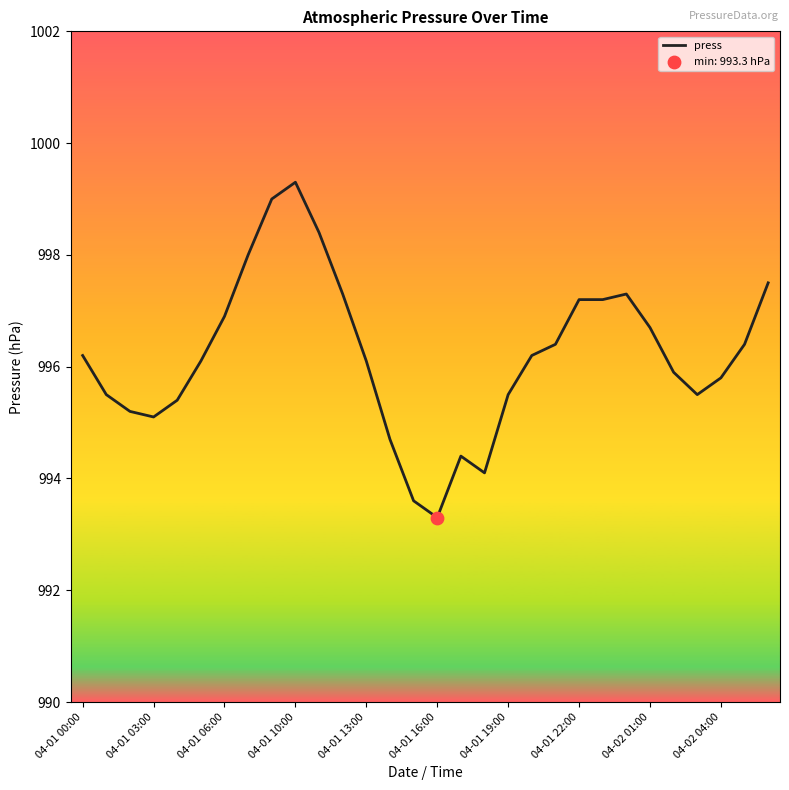

What is the minimum value shown in the chart?

993.3